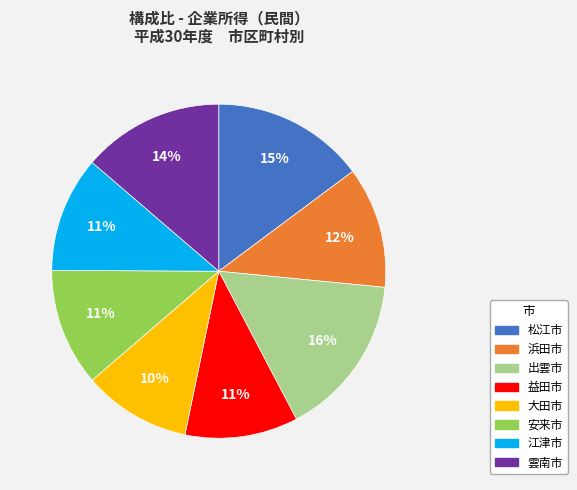

Which slice is the largest?

出雲市